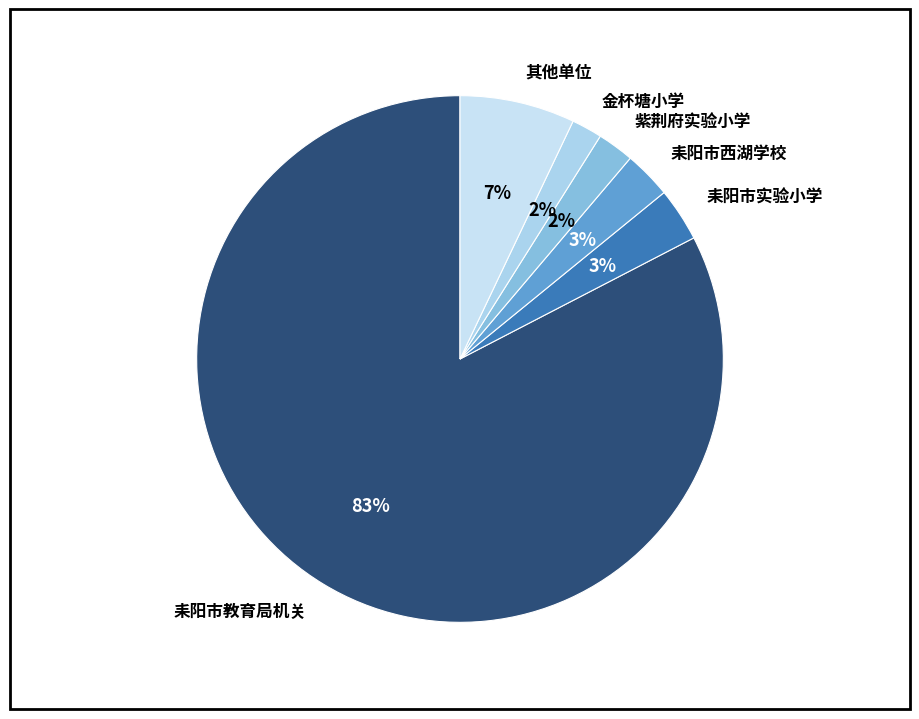

The 金杯塘小学 slice represents 10% of the pie. True or false?

False